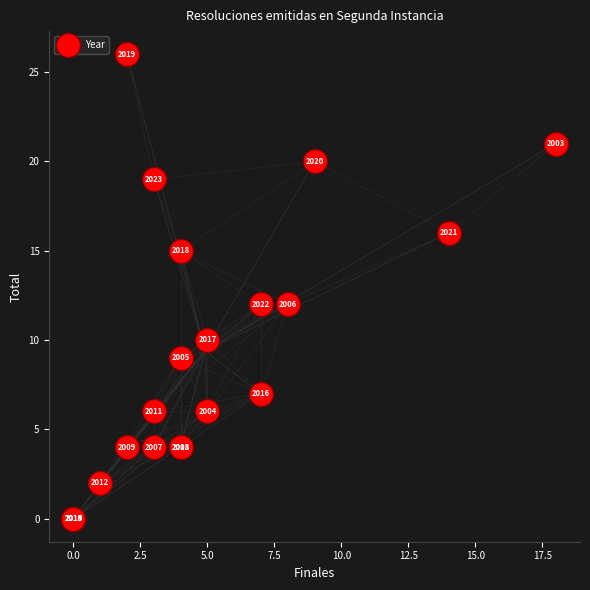

What Y value in the scatter plot is closest to 13?

12